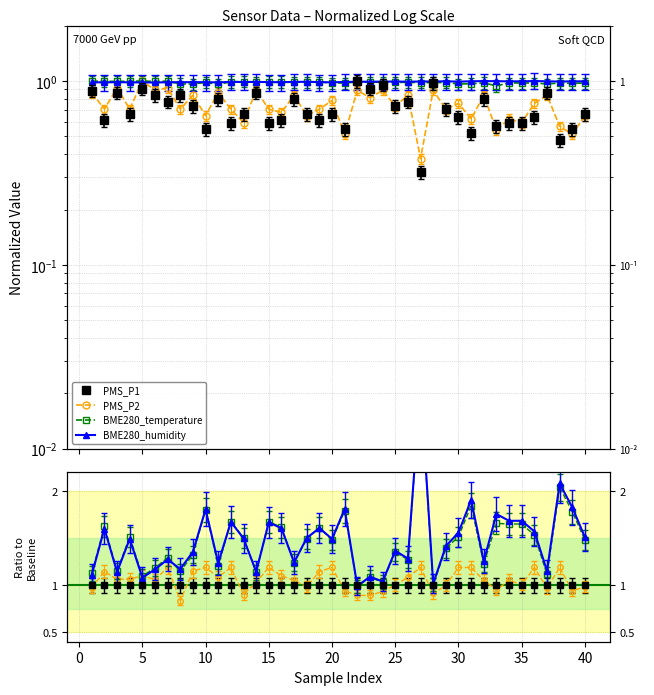

What is the value of the PMS_P2 point at the 10th from the left?

1.2